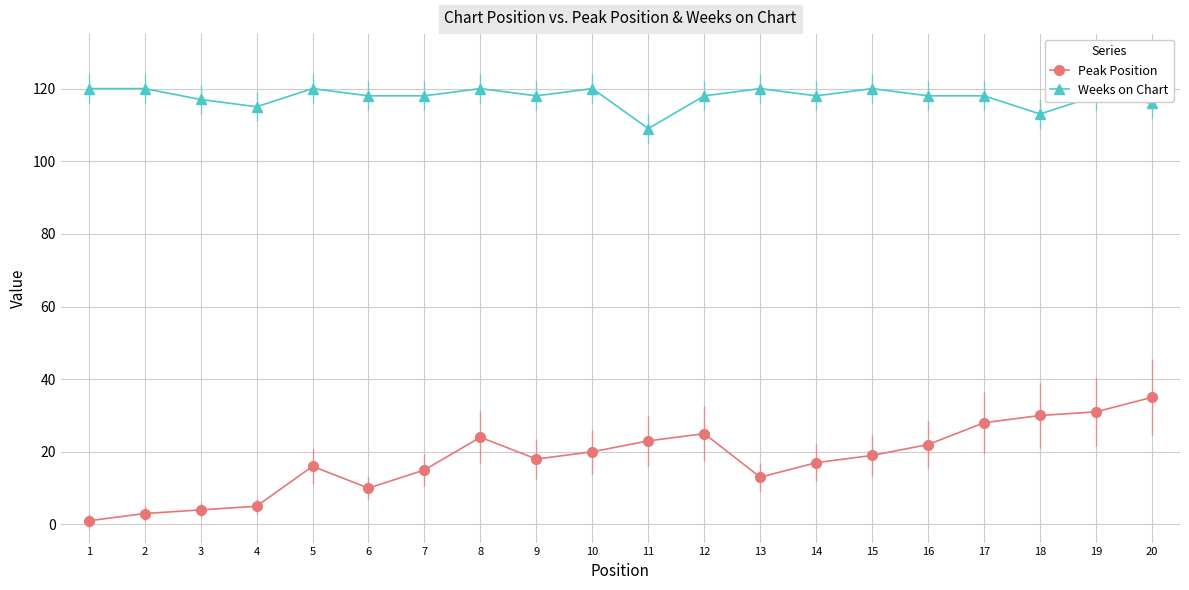

At which label is Peak Position closest to 18?

9